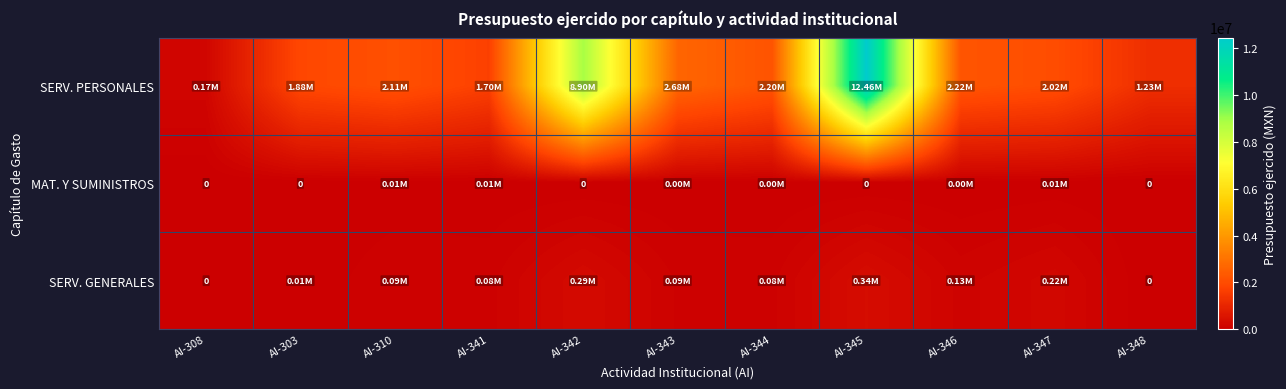

How many values in the MAT. Y SUMINISTROS series are below 901?

5